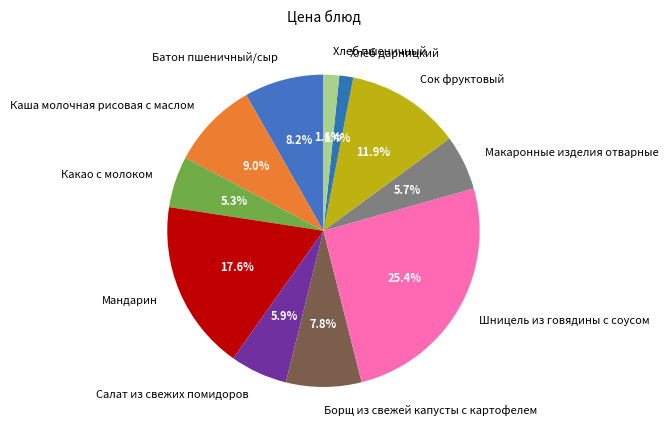

To the nearest percent, what is the difference between the largest and smallest slice percentages?

24%